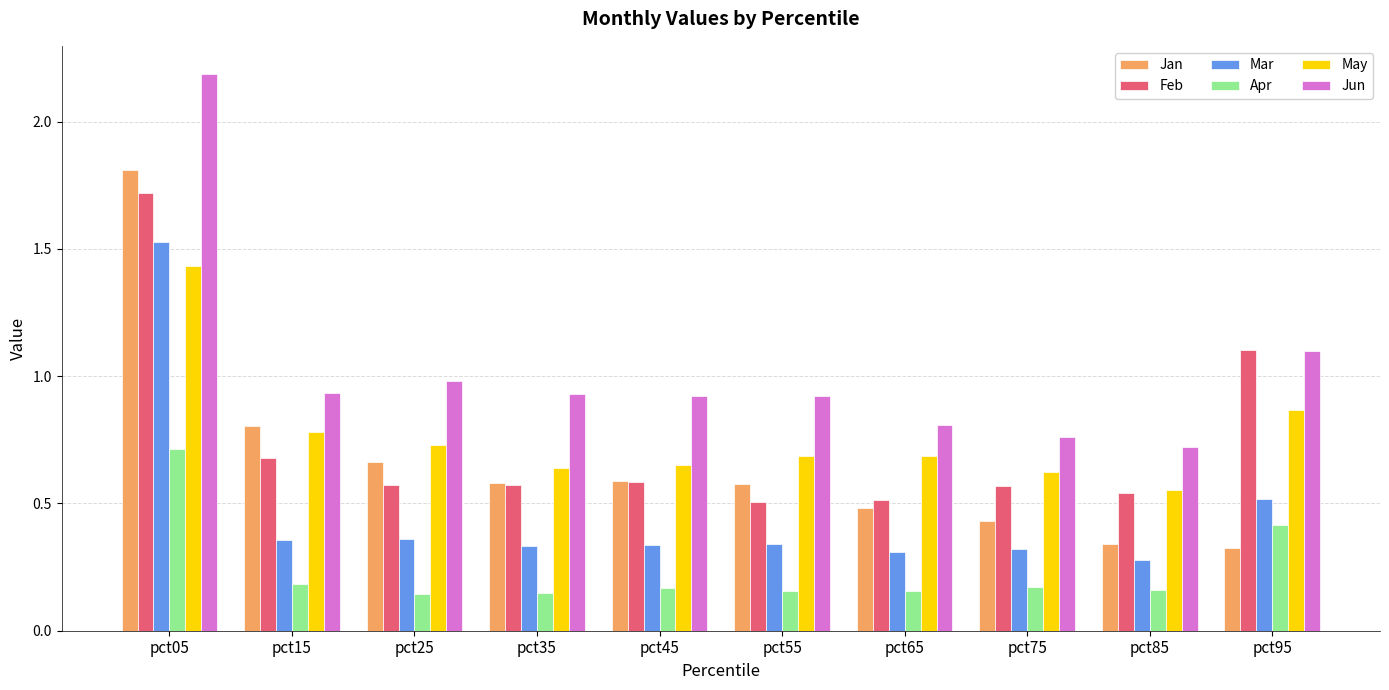

Which category has the highest value in the Jun series?

pct05